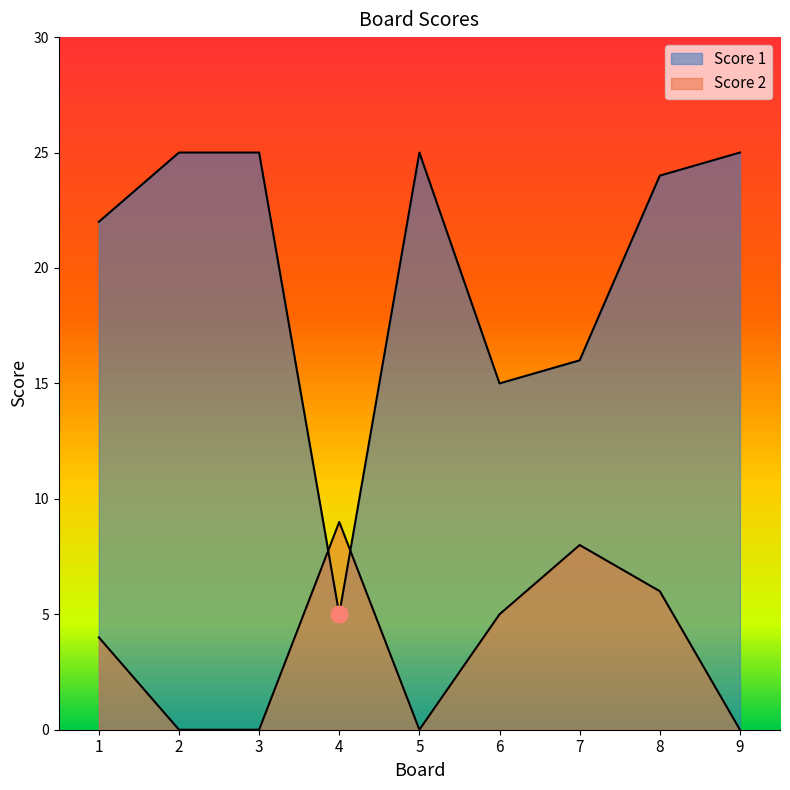

What is the difference between the highest and lowest values at 9?

25